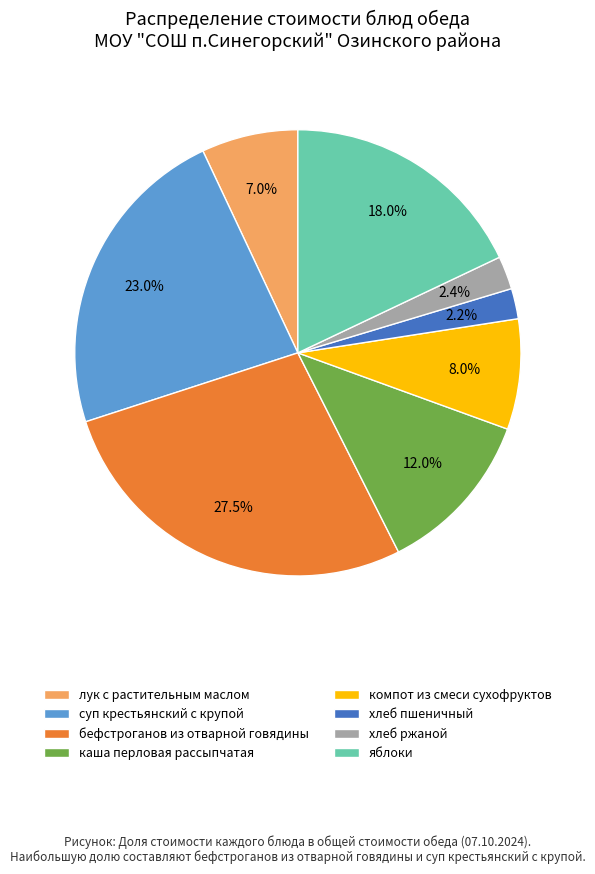

What is the ratio of the value at каша перловая рассыпчатая to the value at хлеб ржаной?

5.0